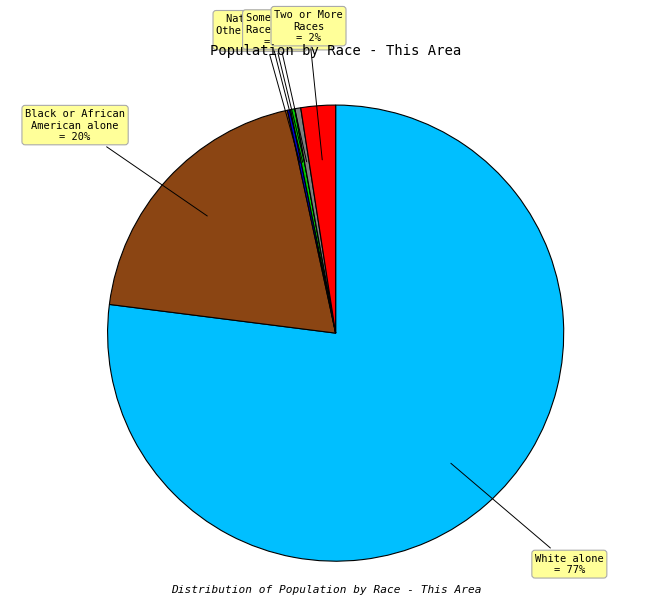

Does any single category account for the majority?

Yes